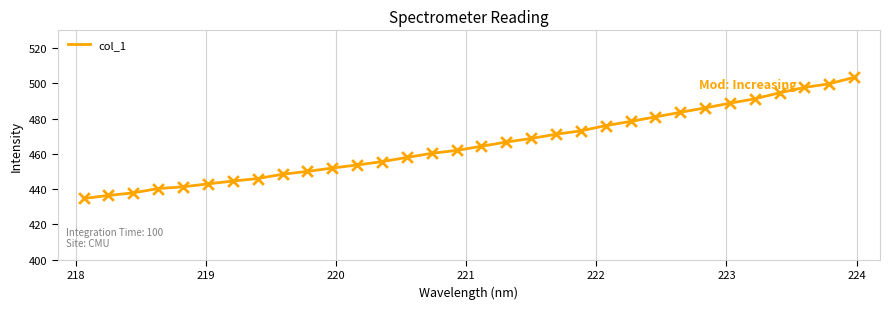

What is the greatest value displayed?

503.4